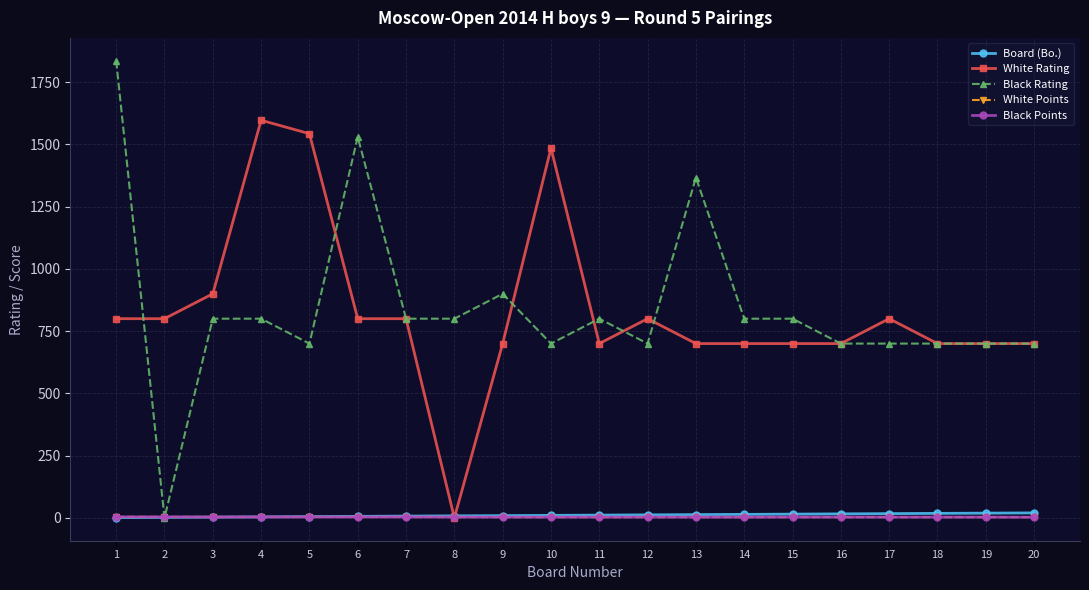

Where is the first local maximum for White Rating?

4